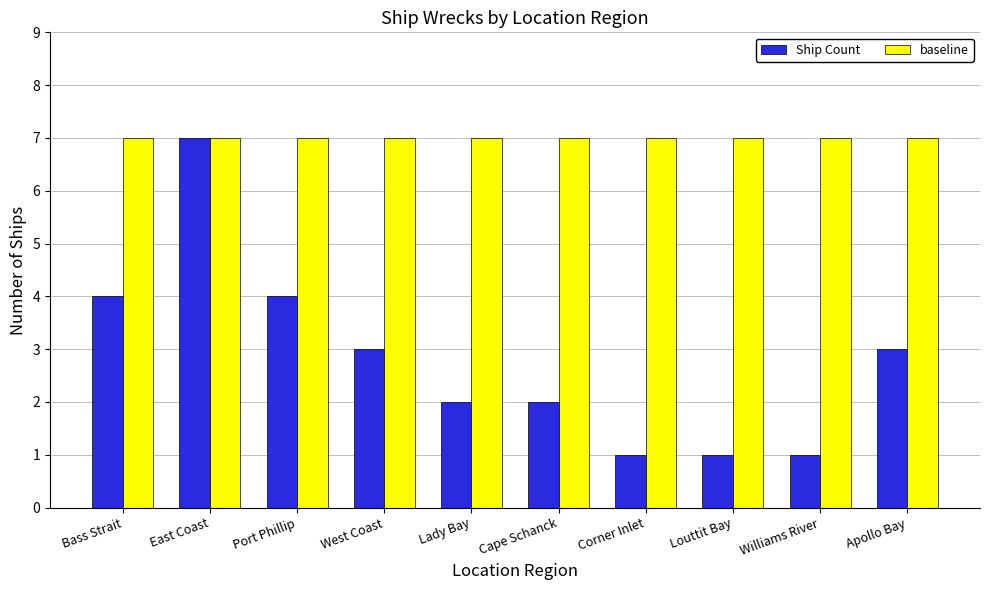

What is the approximate value of baseline at Bass Strait?

7